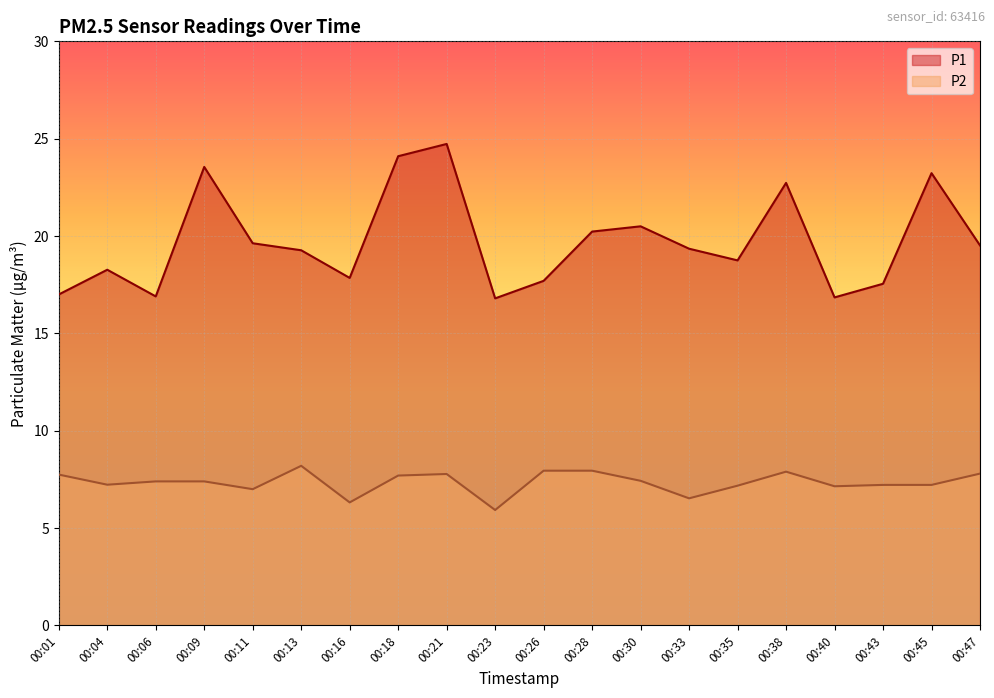

The P2 series shows 11.0 at 00:40. True or false?

False